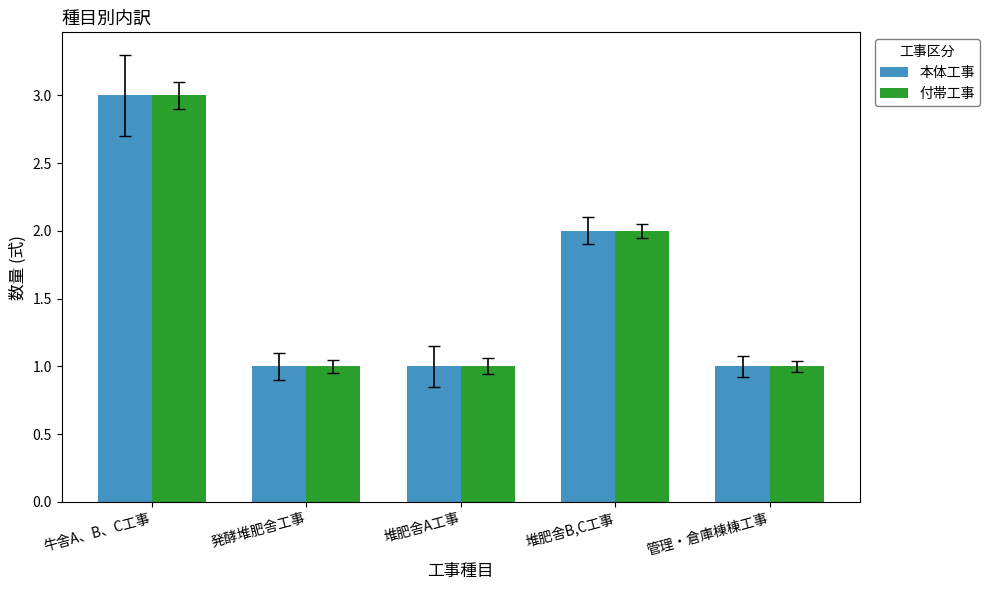

What is the highest value of the 本体工事 series?

3